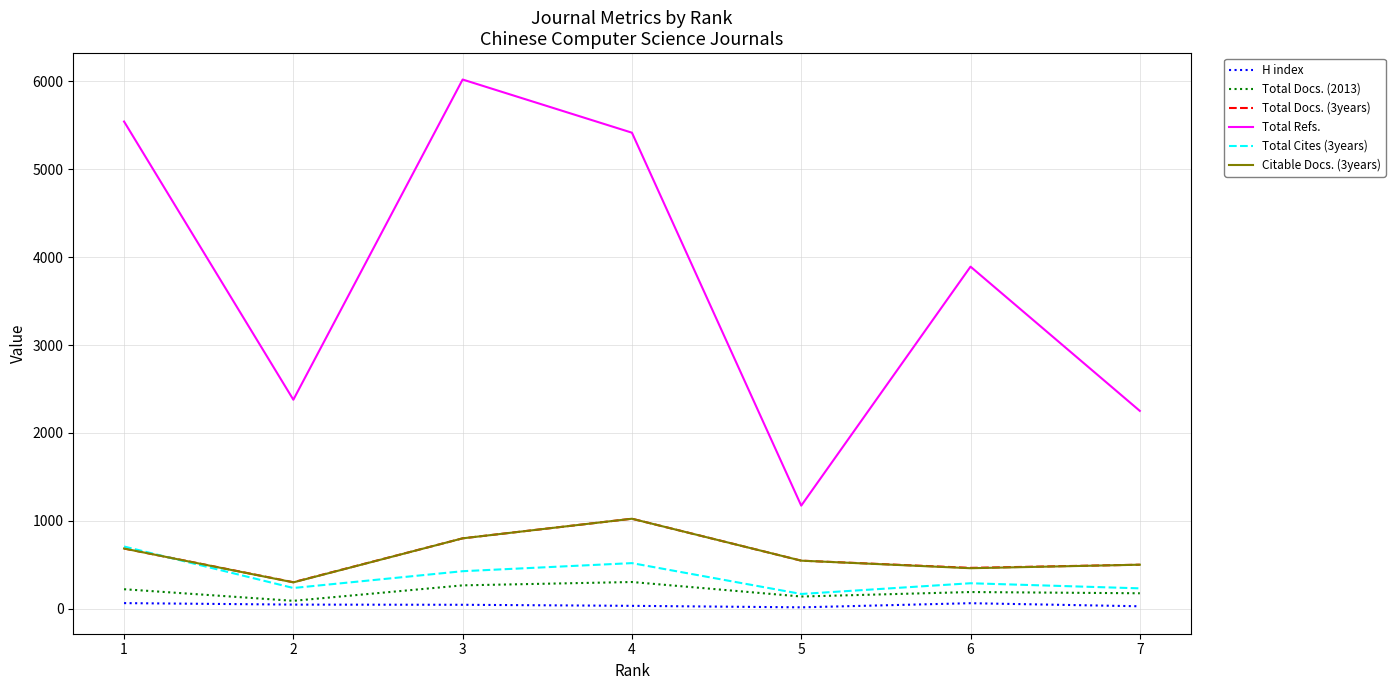

The Total Cites (3years) series shows 168 at 5. True or false?

True